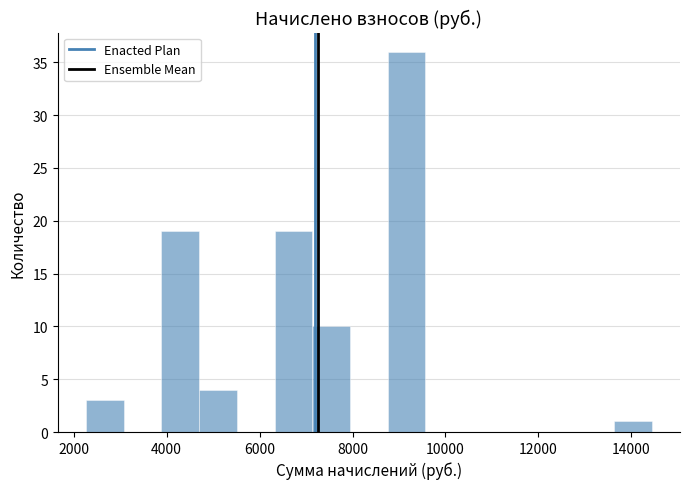

Over which range of the x-axis is the bar tallest?

8800 to 9600